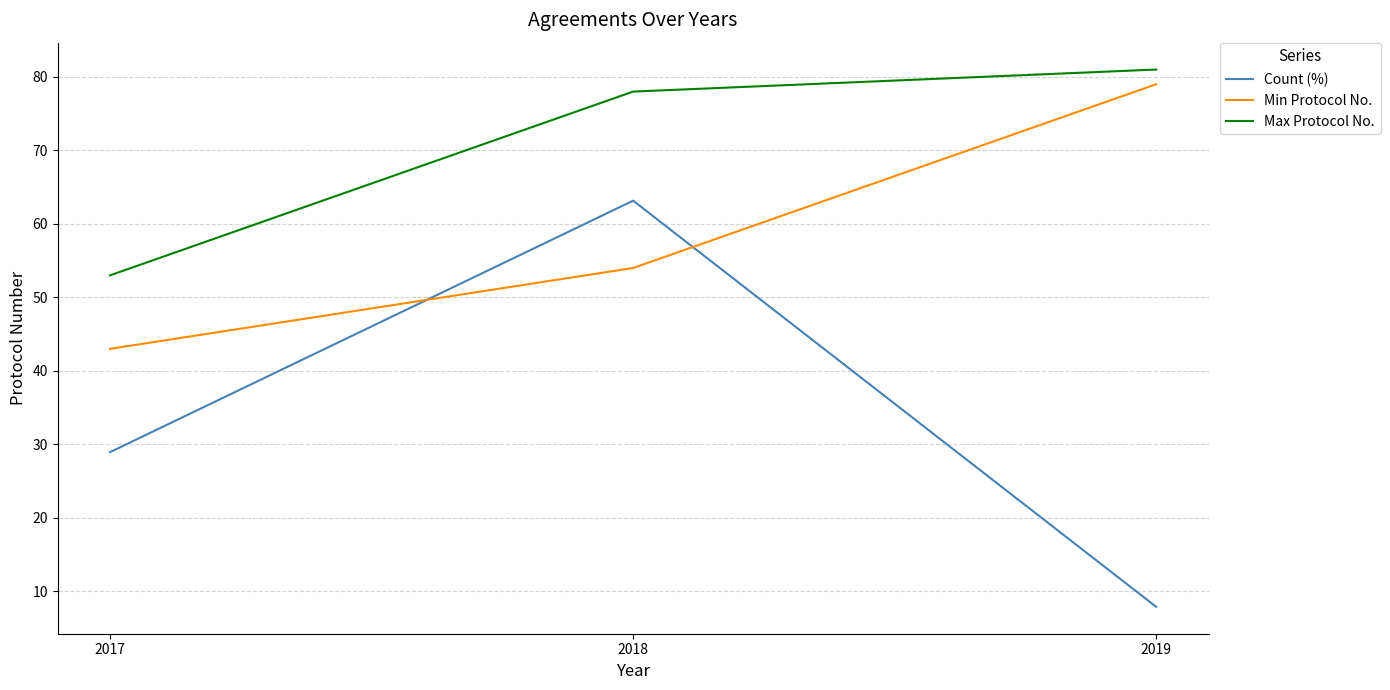

Does the chart display data point markers on the line(s)?

No